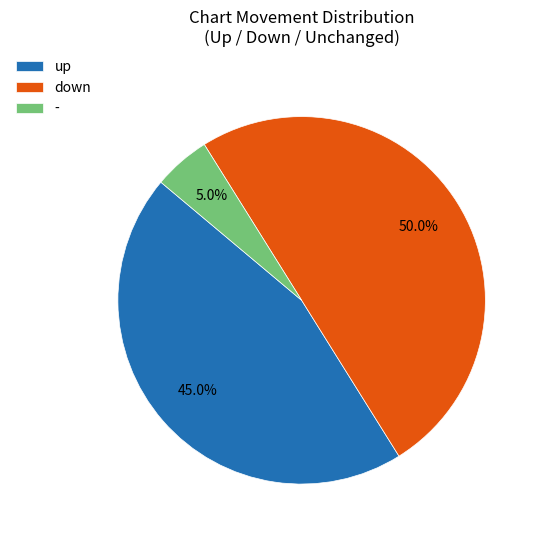

Which category accounts for the majority?

down